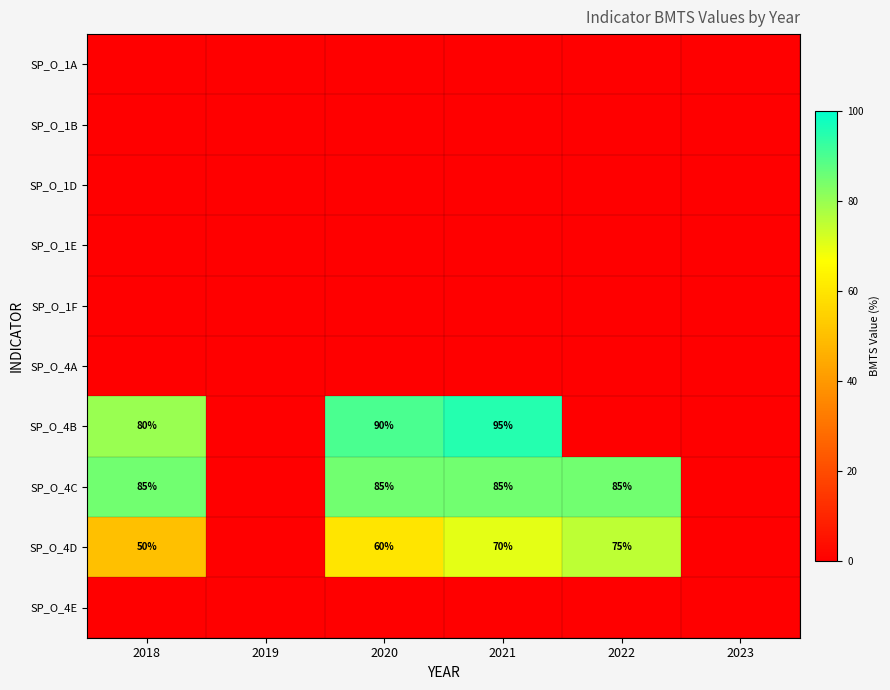

What is the maximum value shown in the chart?

95